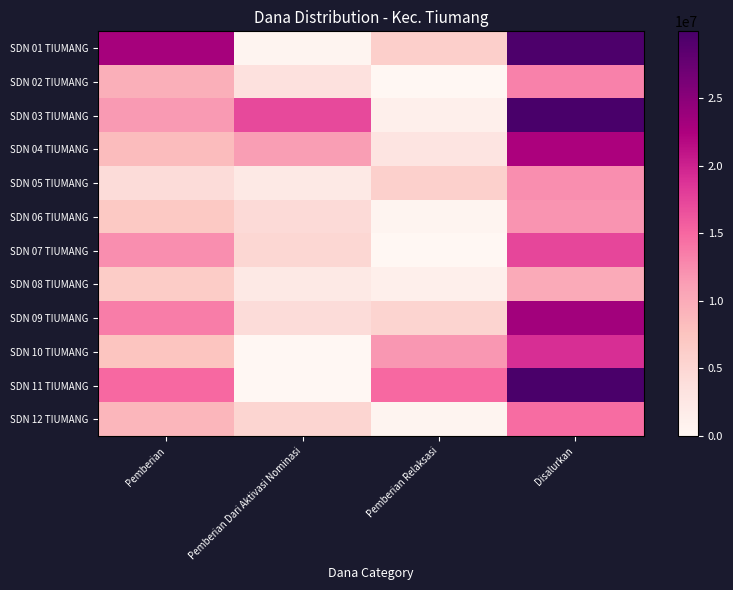

At how many categories does at least one series exceed 25551241?

1